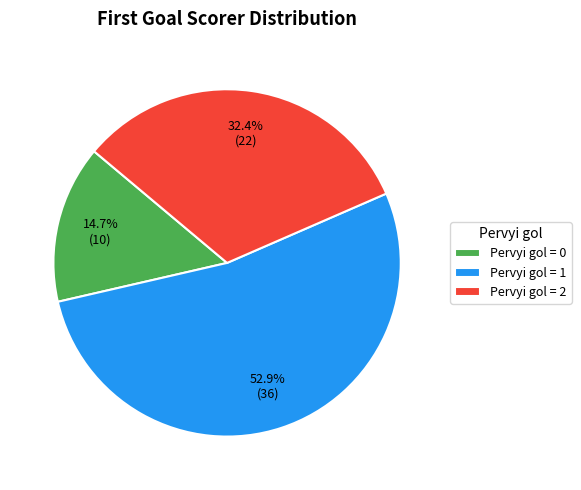

Which slice is the smallest?

Pervyi gol = 0